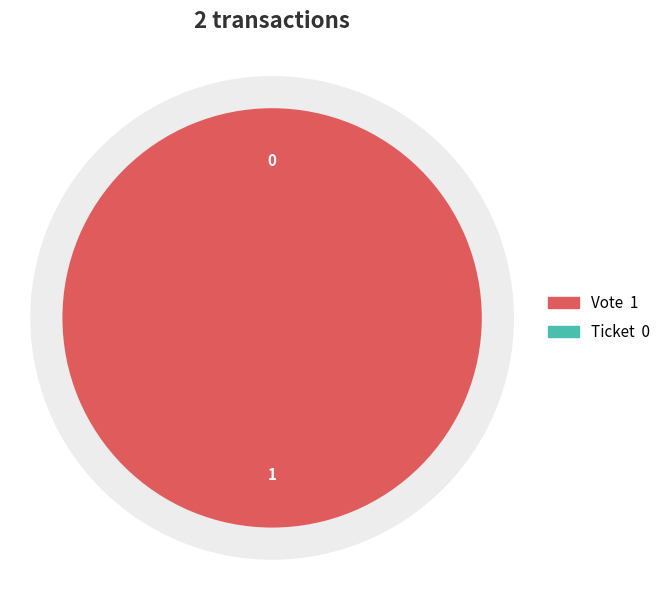

Between Ticket and Vote, which is larger?

Vote